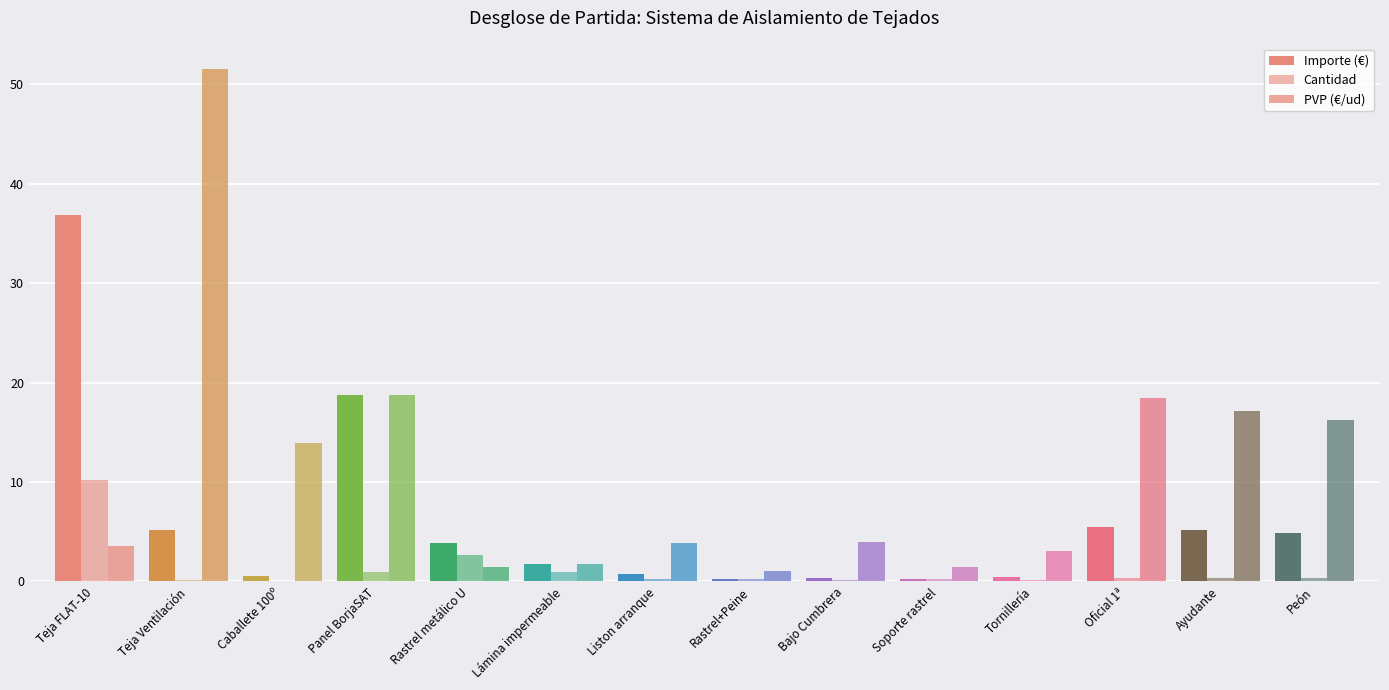

Reading left to right, extract all data points from this chart.

Importe (€): Teja FLAT-10=36.8	Teja Ventilación=5.2	Caballete 100º=0.6	Panel BorjaSAT=18.7	Rastrel metálico U=3.9	Lámina impermeable=1.8	Liston arranque=0.8	Rastrel+Peine=0.2	Bajo Cumbrera=0.4	Soporte rastrel=0.3	Tornillería=0.5	Oficial 1ª=5.5	Ayudante=5.2	Peón=4.9
Cantidad: Teja FLAT-10=10.2	Teja Ventilación=0.1	Caballete 100º=0.0	Panel BorjaSAT=1.0	Rastrel metálico U=2.7	Lámina impermeable=1.0	Liston arranque=0.2	Rastrel+Peine=0.2	Bajo Cumbrera=0.1	Soporte rastrel=0.2	Tornillería=0.2	Oficial 1ª=0.3	Ayudante=0.3	Peón=0.3
PVP (€/ud): Teja FLAT-10=3.6	Teja Ventilación=51.5	Caballete 100º=14.0	Panel BorjaSAT=18.7	Rastrel metálico U=1.4	Lámina impermeable=1.8	Liston arranque=3.9	Rastrel+Peine=1.0	Bajo Cumbrera=4.0	Soporte rastrel=1.4	Tornillería=3.1	Oficial 1ª=18.4	Ayudante=17.2	Peón=16.3